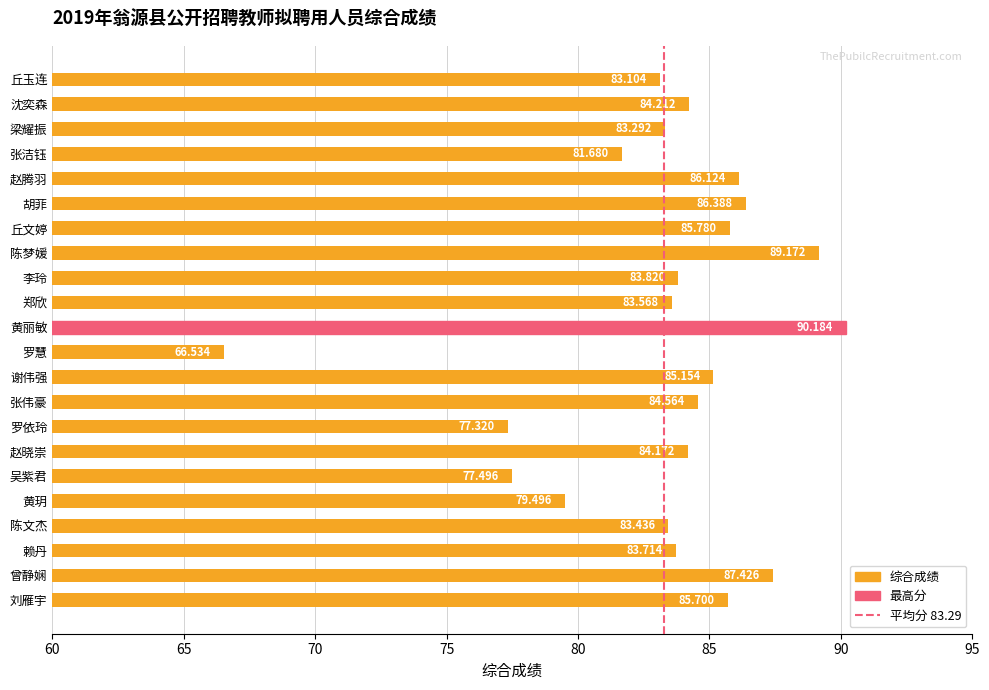

Rank the categories by value from highest to lowest.

黄丽敏, 陈梦媛, 曾静娴, 胡菲, 赵腾羽, 丘文婷, 刘雁宇, 谢伟强, 张伟豪, 沈奕森, 赵晓崇, 李玲, 赖丹, 郑欣, 陈文杰, 梁耀振, 丘玉连, 张洁钰, 黄玥, 吴紫君, 罗依玲, 罗慧